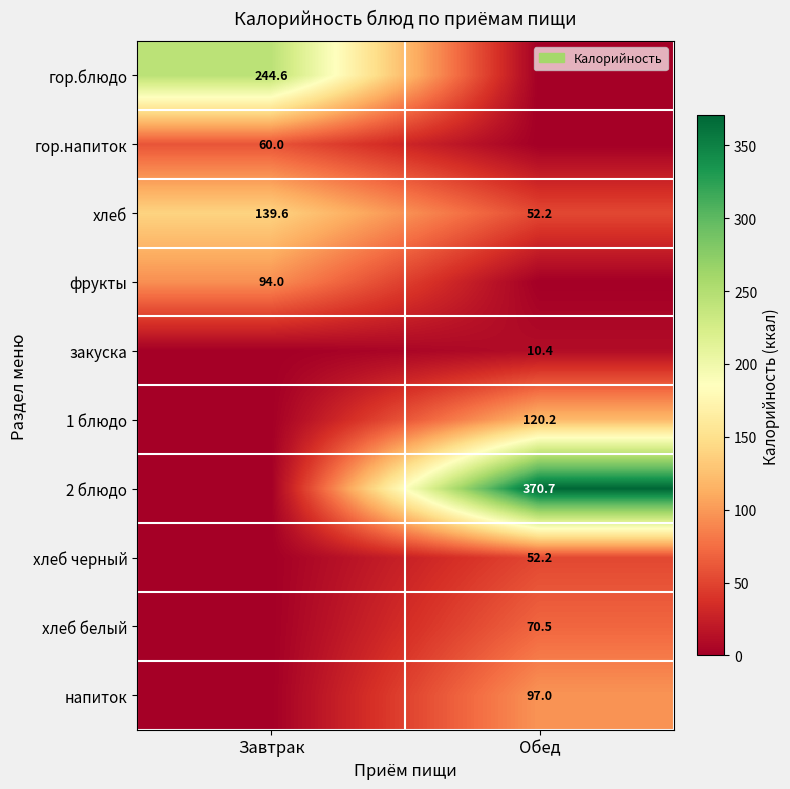

What is the sum of all хлеб values?

191.8